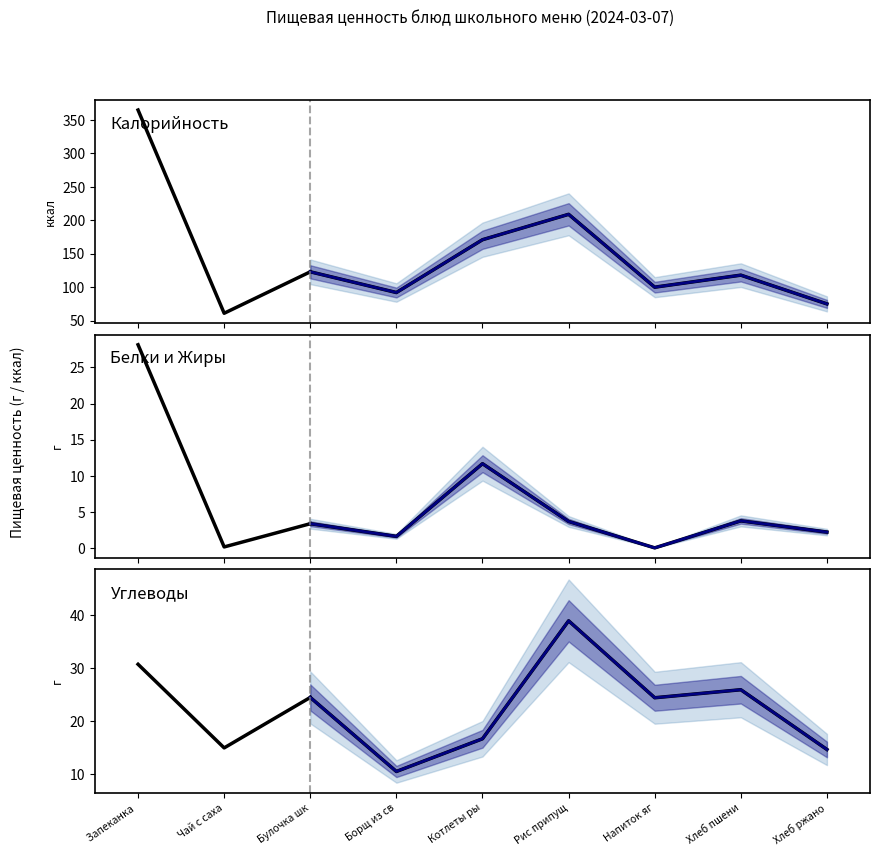

Is it true that Углеводы equals 25.9 at Хлеб пшеничный?

True